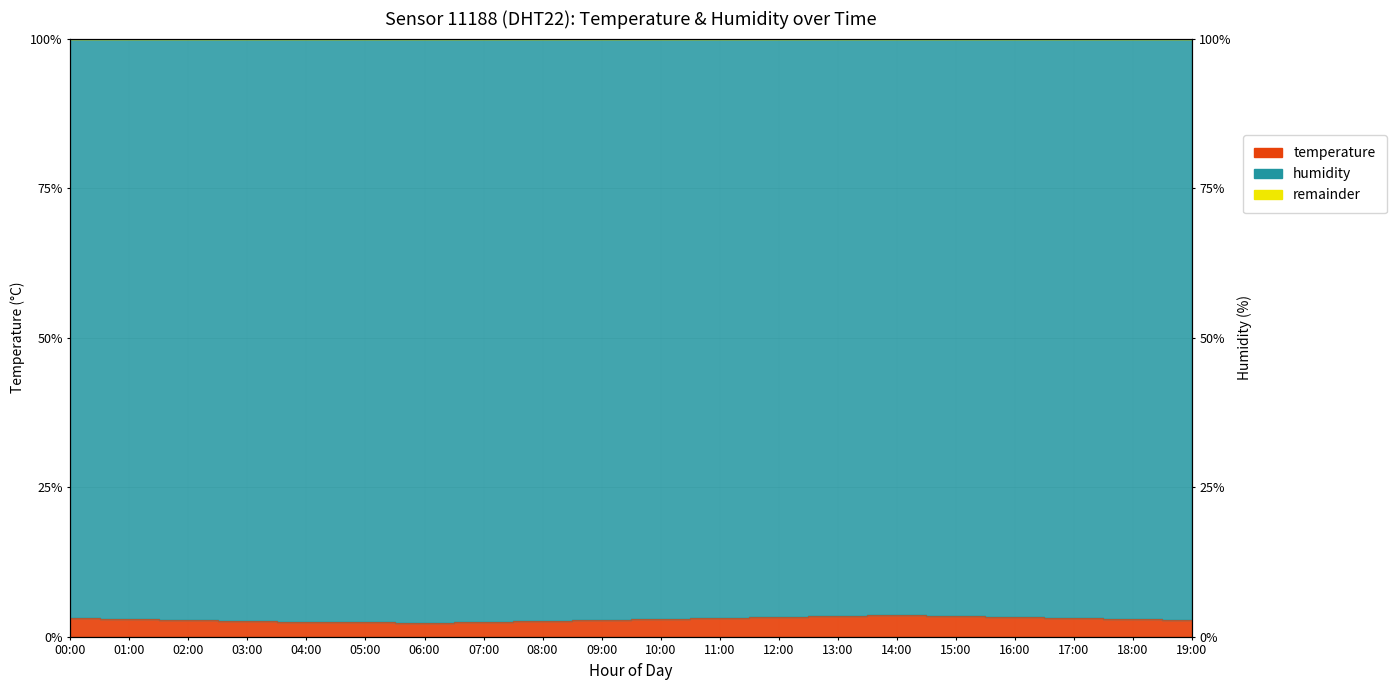

What is the ratio of the value at 09:00 to the value at 19:00?

1.0